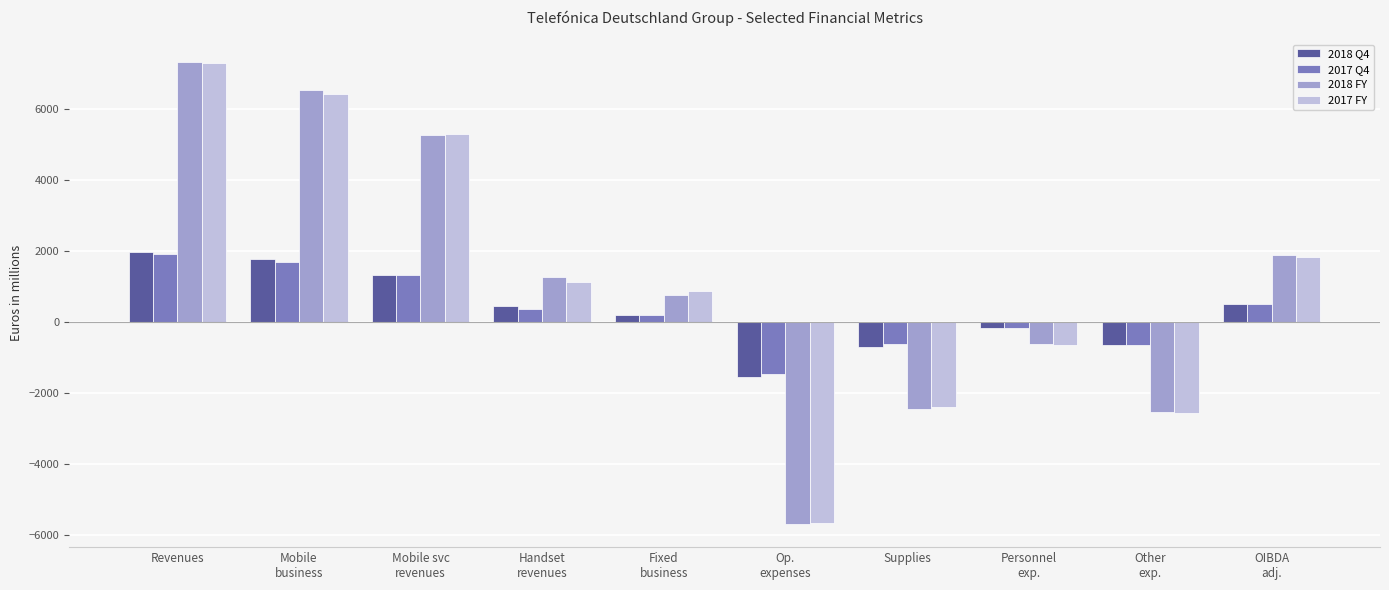

What is the difference between the highest and lowest values at Personnel
exp.?

483